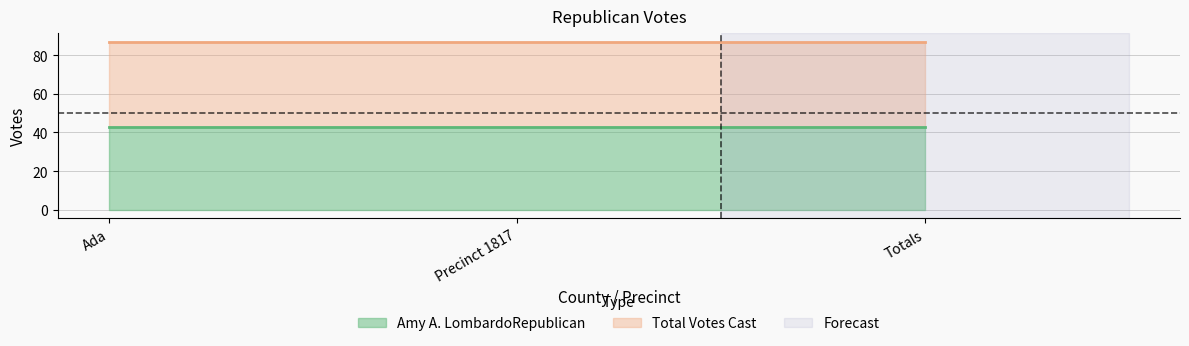

The Total Votes Cast series shows 125 at Ada. True or false?

False